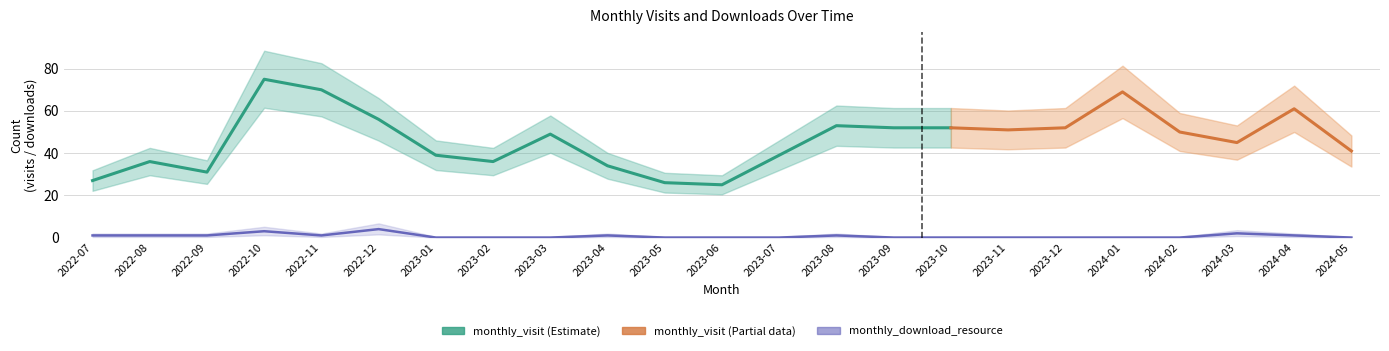

True or false: the data shows -2 at 2024-05.

False